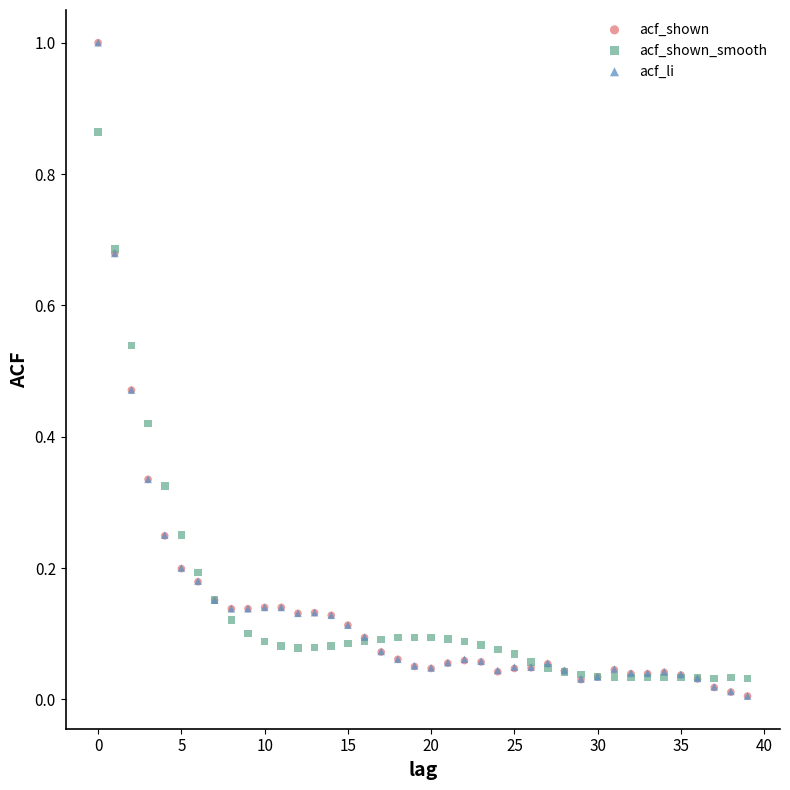

What are all the series names shown in the legend?

acf_shown, acf_shown_smooth, acf_li